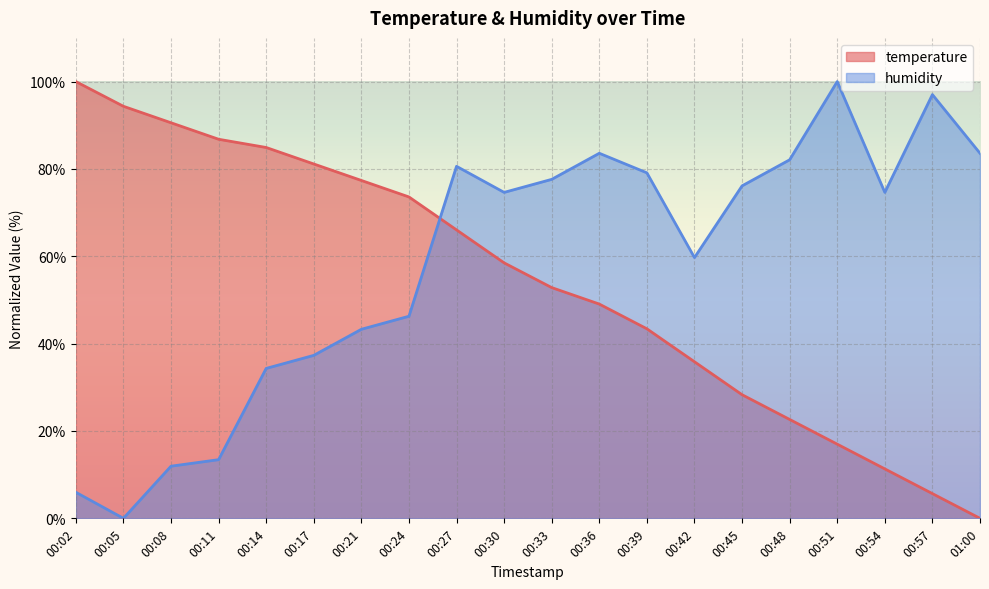

How many times do humidity and temperature cross each other?

1